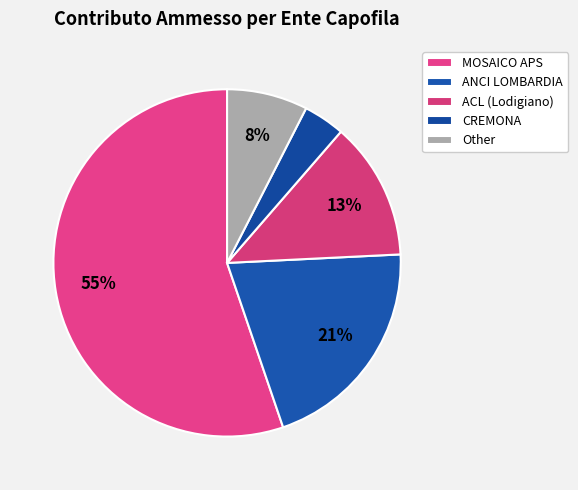

Count the number of slices in the pie.

5